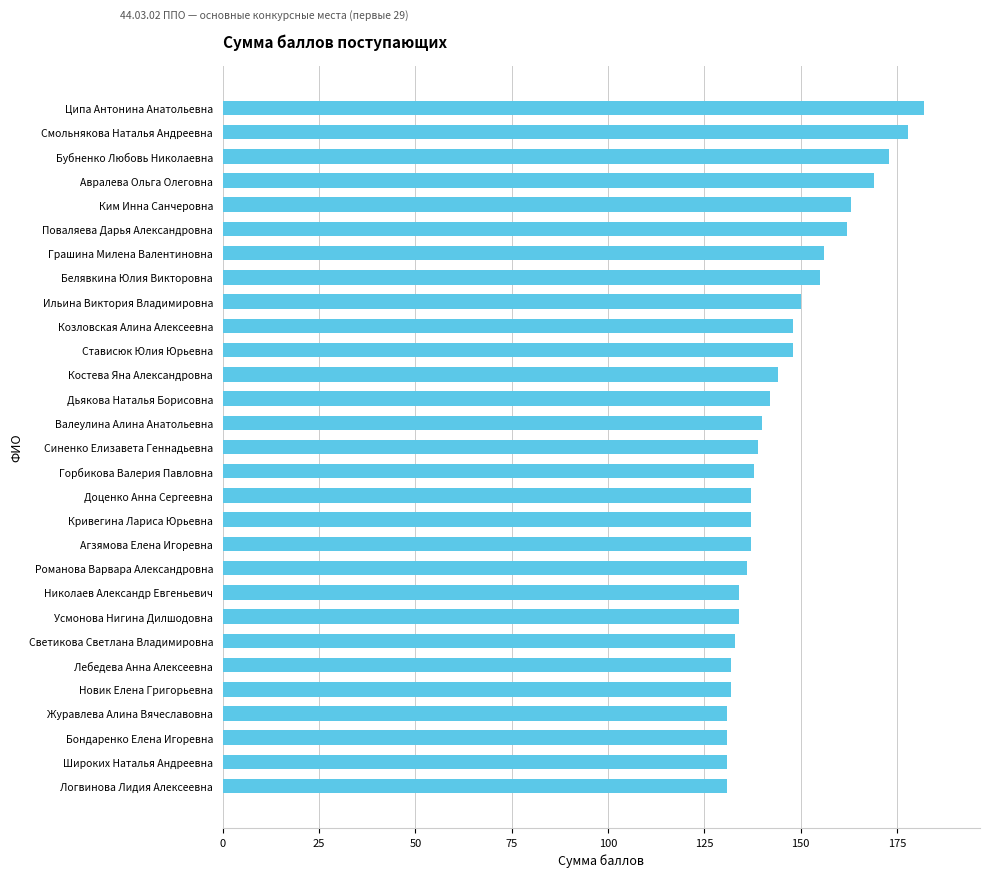

Are the bars horizontal?

Yes